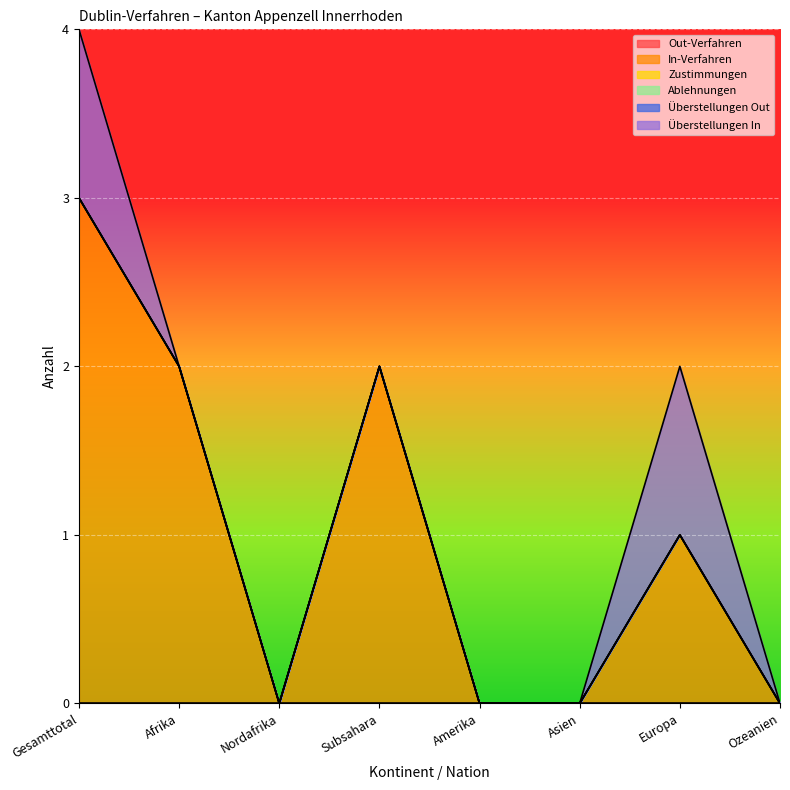

What is the label of the 2nd point from the right?

Europa